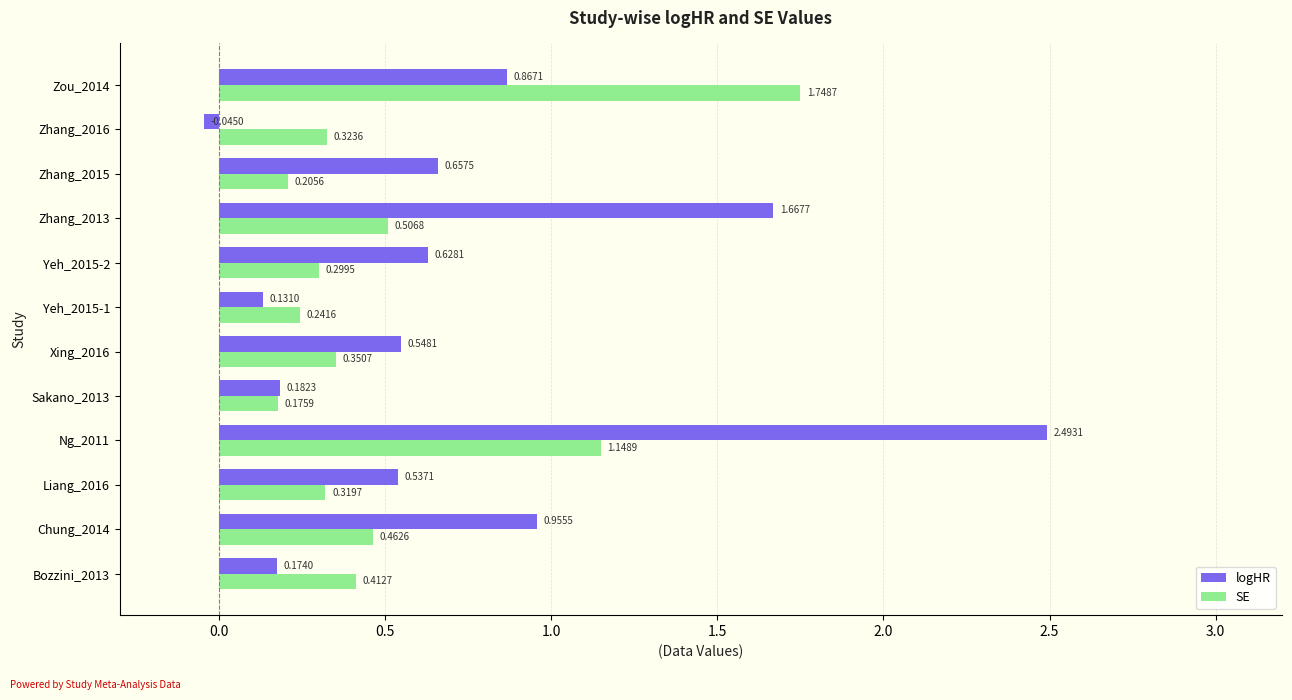

What is the sum of all SE values?

6.2